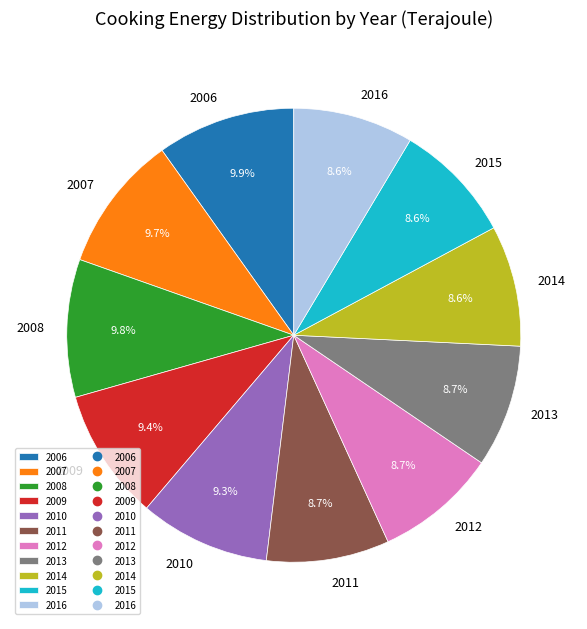

To the nearest percent, what is the combined percentage of 2016 and 2011?

17%